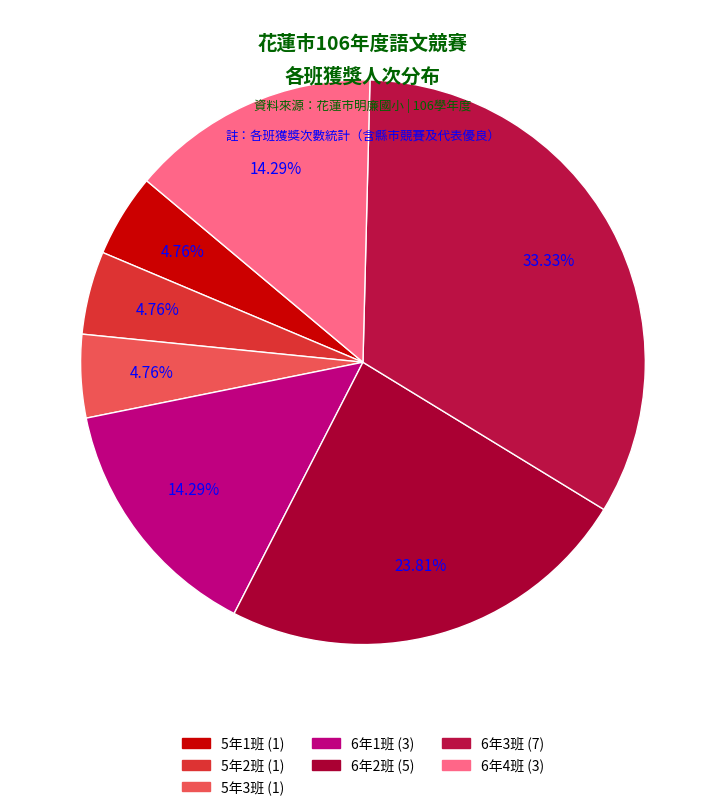

Is 5年1班 the majority of the pie?

No